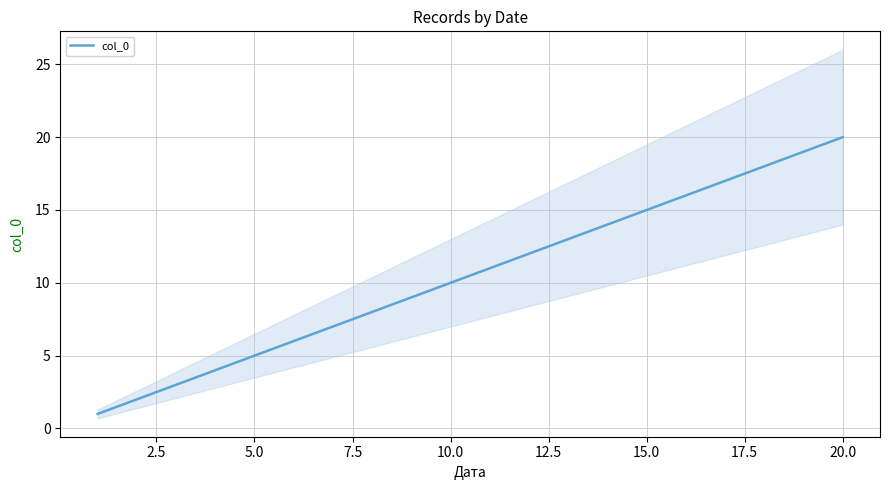

What is the sum of all values?

210